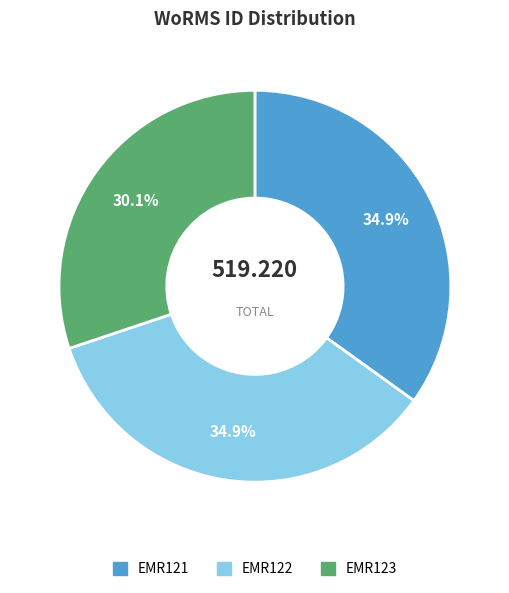

Is it true that EMR122 is 20% of the pie?

False